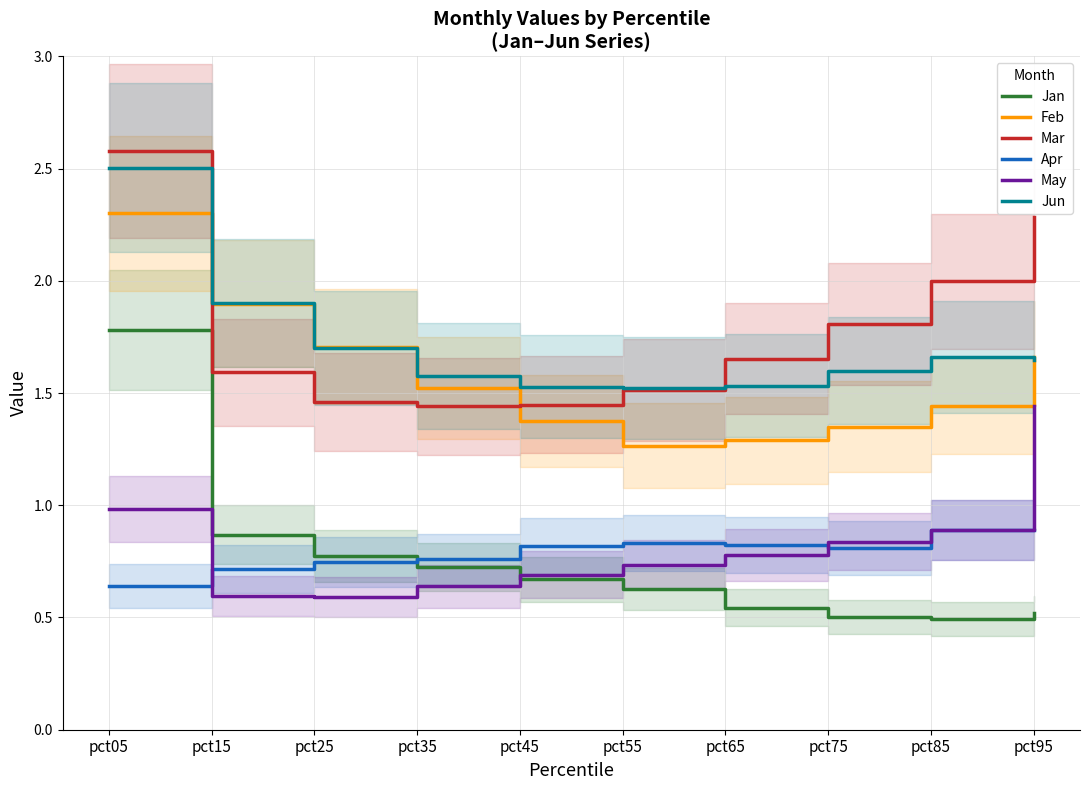

Reading left to right, list all the values displayed in this chart.

Jan: 1.8	0.9	0.8	0.7	0.7	0.6	0.5	0.5	0.5	0.5
Feb: 2.3	1.9	1.7	1.5	1.4	1.3	1.3	1.4	1.4	1.7
Mar: 2.6	1.6	1.5	1.4	1.4	1.5	1.7	1.8	2.0	2.3
Apr: 0.6	0.7	0.7	0.8	0.8	0.8	0.8	0.8	0.9	0.9
May: 1.0	0.6	0.6	0.6	0.7	0.7	0.8	0.8	0.9	1.4
Jun: 2.5	1.9	1.7	1.6	1.5	1.5	1.5	1.6	1.7	1.6